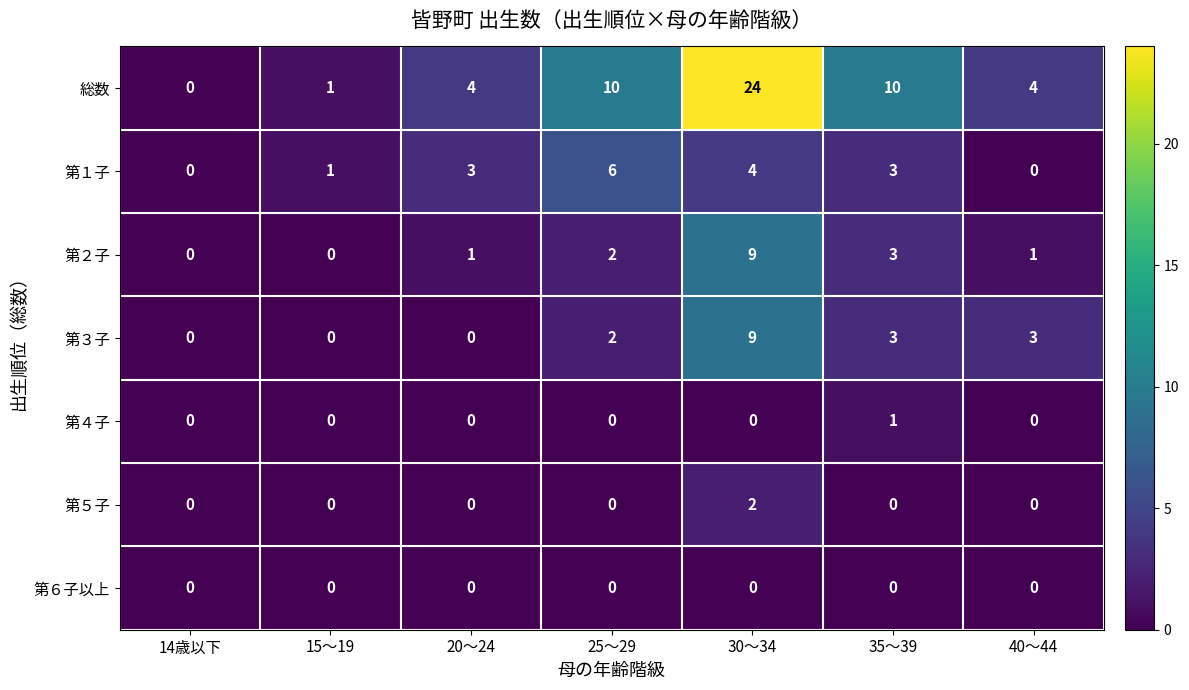

Which category has the highest value in the 第５子 series?

30～34